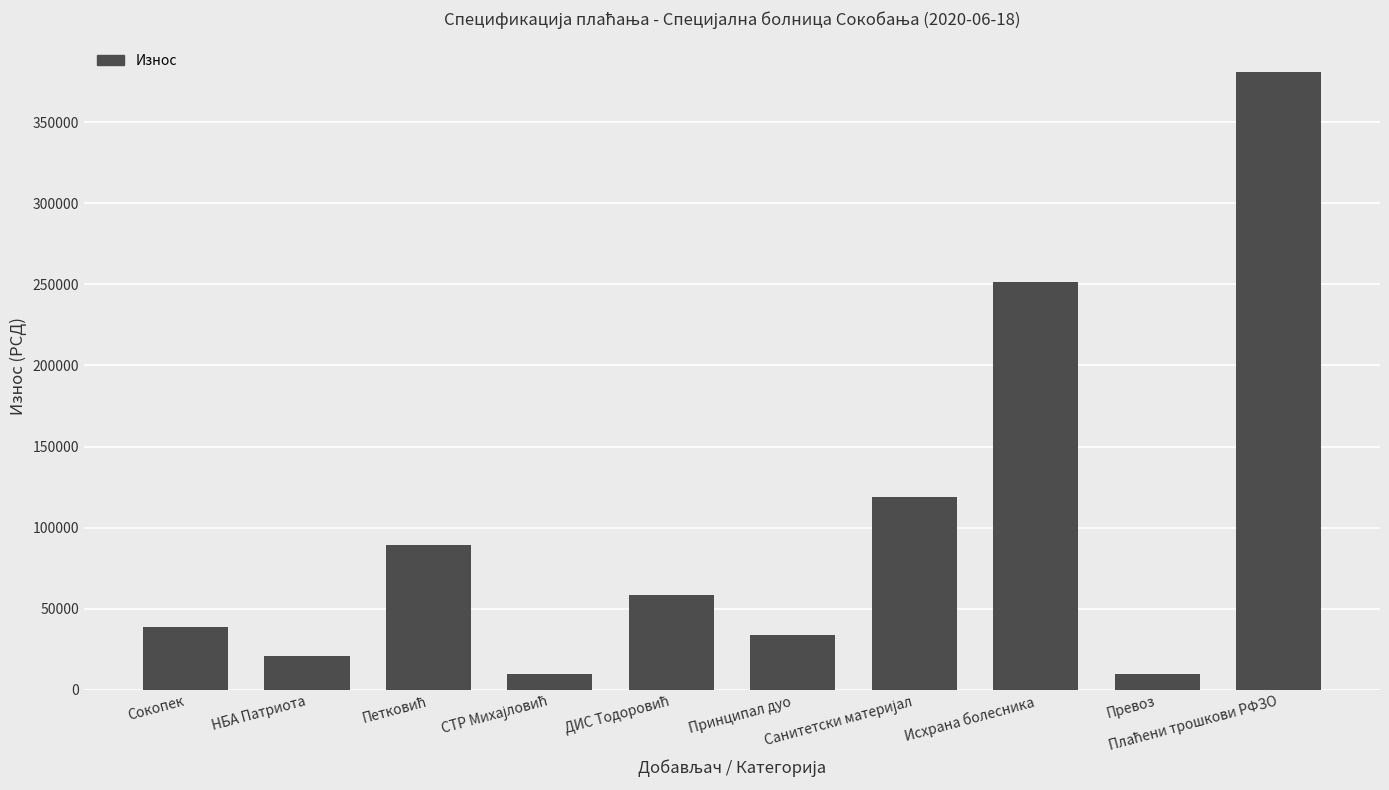

Are the bars grouped side by side (vs. stacked)?

No